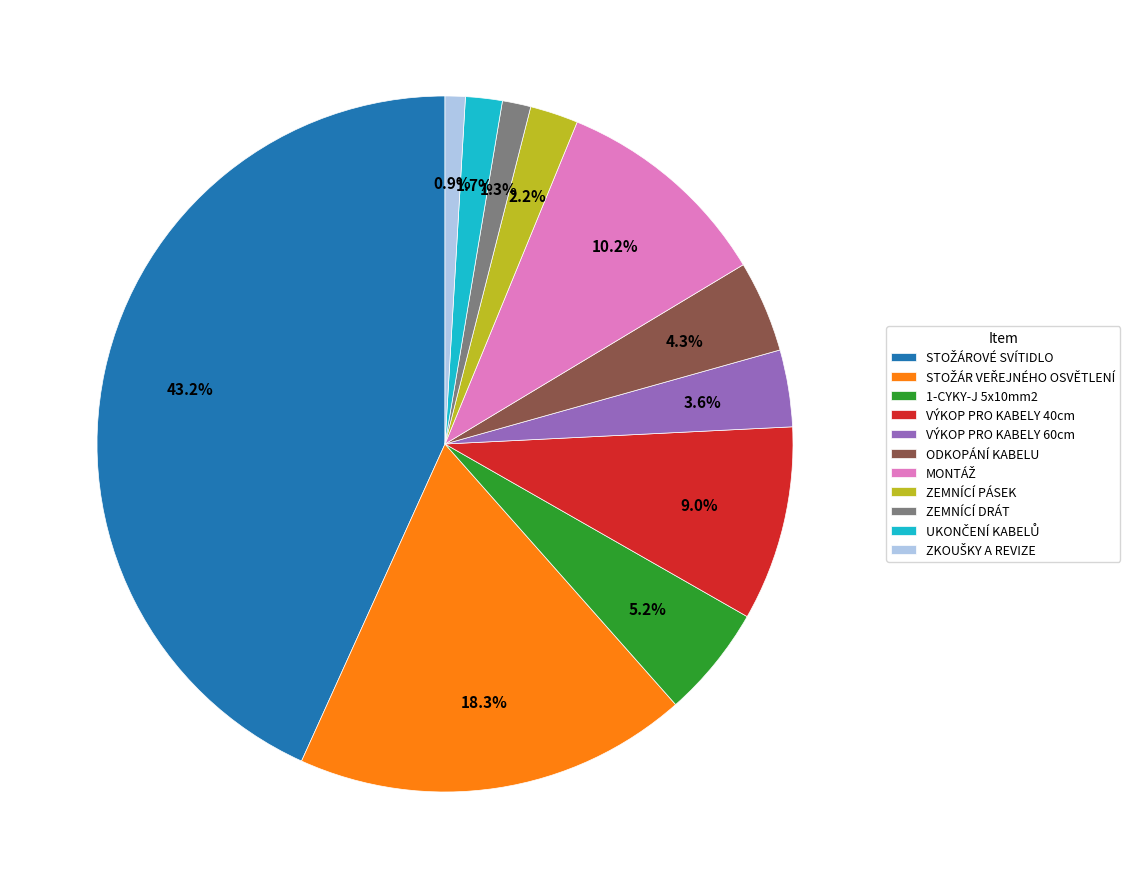

How many segments does this pie chart have?

11